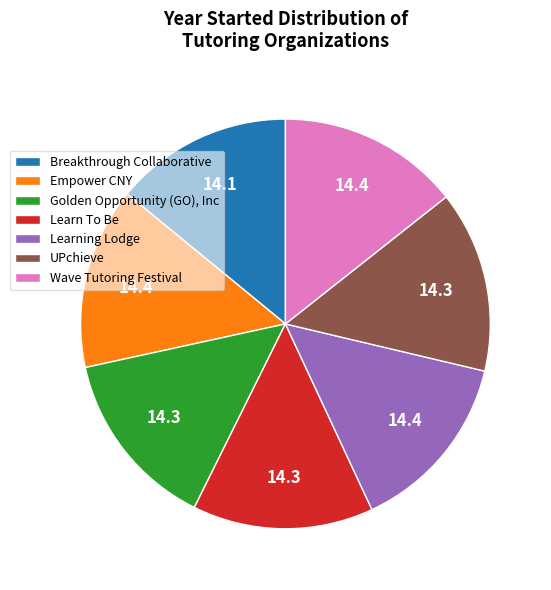

Do Breakthrough Collaborative and Wave Tutoring Festival together represent more than half of the pie?

No